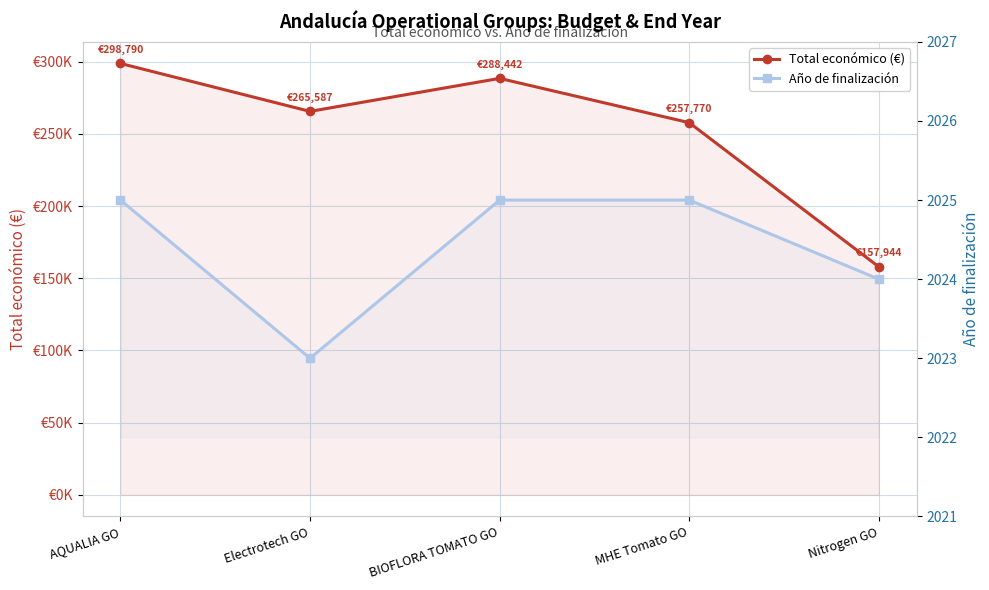

Which series has the largest total across all categories?

Total económico (€)